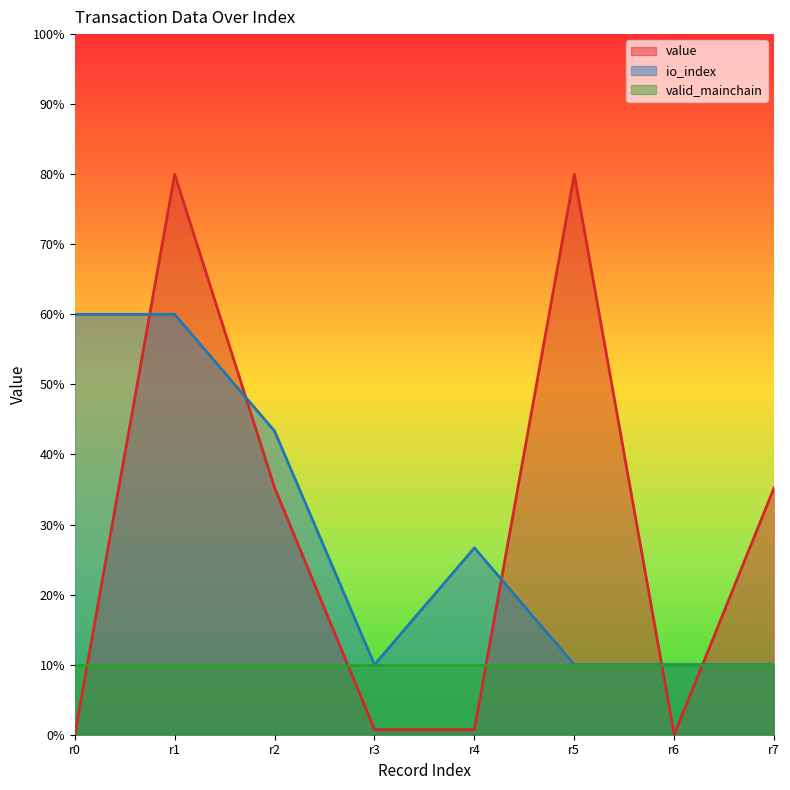

How many values in the io_index series are below 26?

4